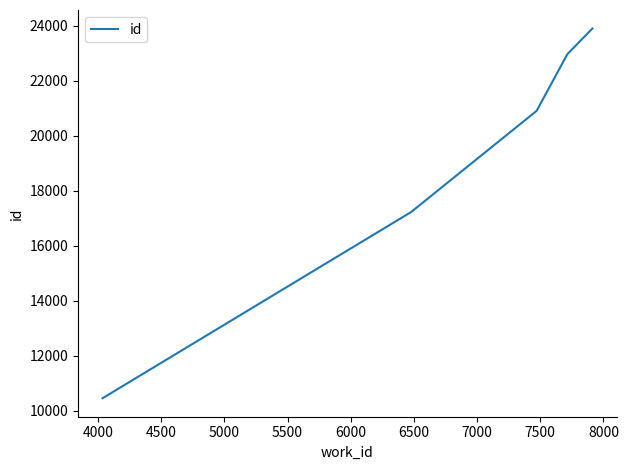

What is the maximum value shown in the chart?

23901